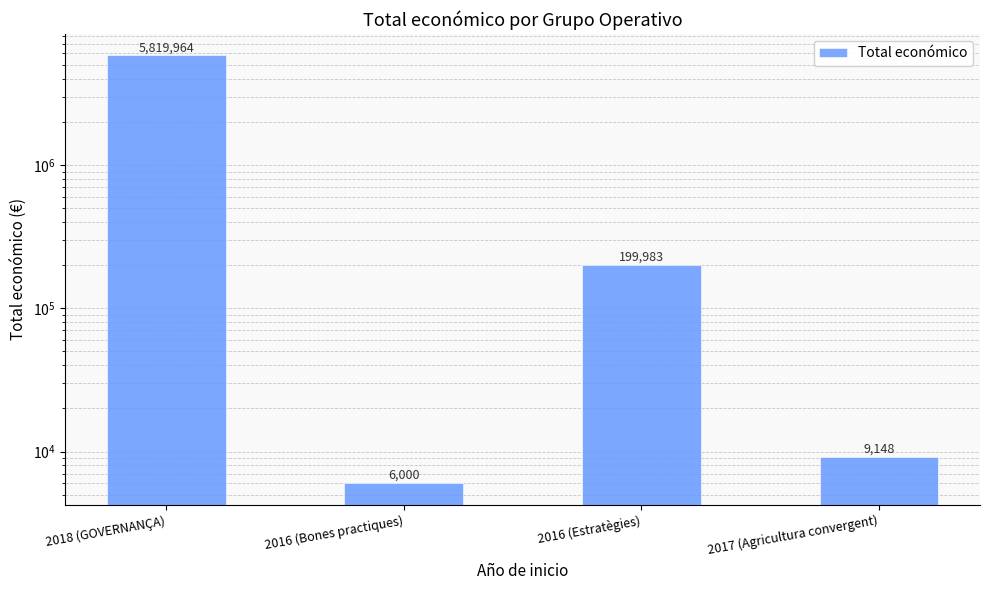

What is the average value?

1508774